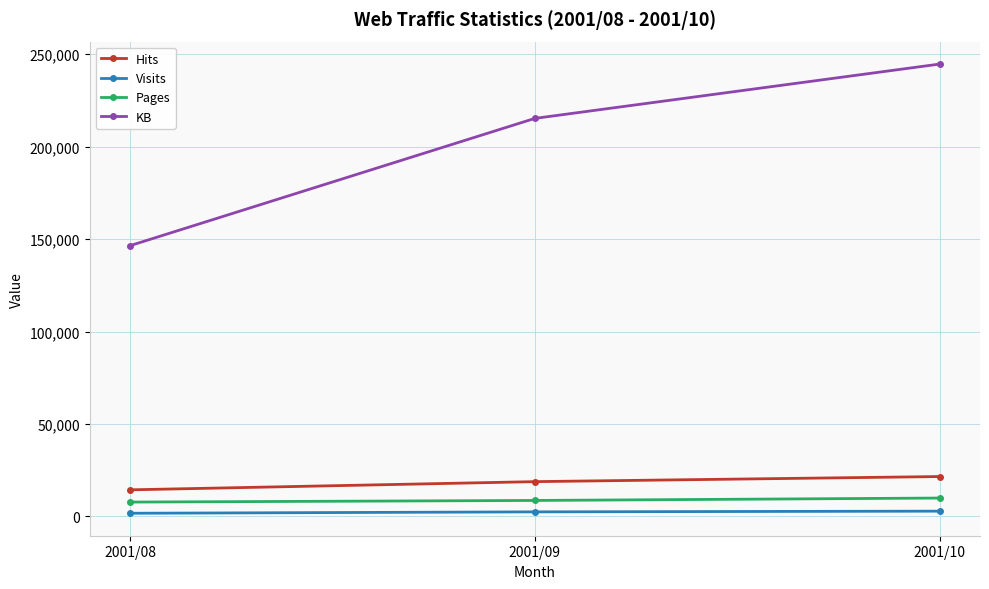

At 2001/10, list the series in order from largest to smallest.

KB, Hits, Pages, Visits